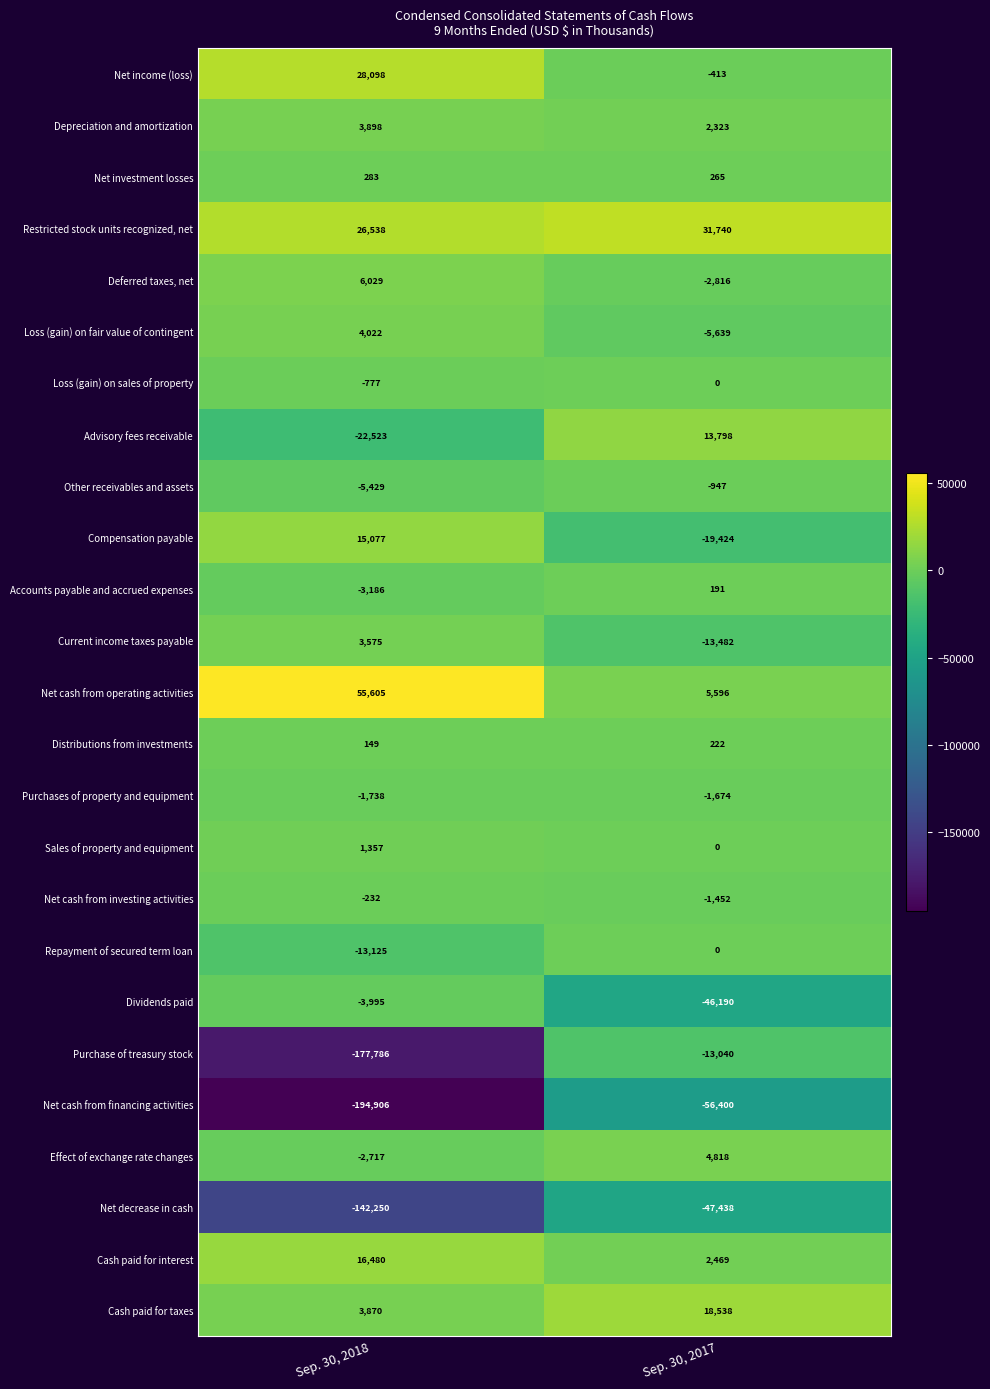

At which category does the chart reach its minimum across all series?

Sep. 30, 2018